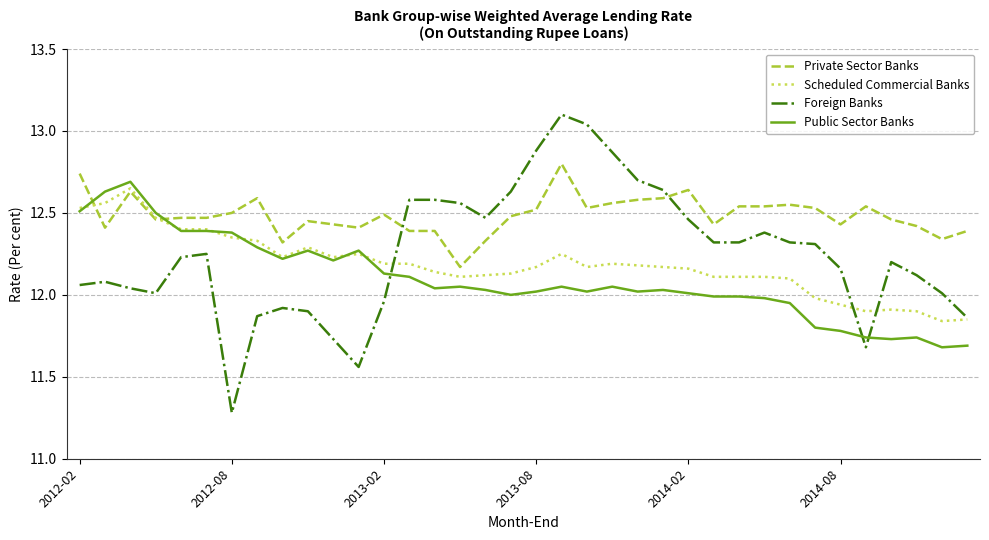

List the series in order of their overall mean, highest first.

Private Sector Banks, Foreign Banks, Scheduled Commercial Banks, Public Sector Banks